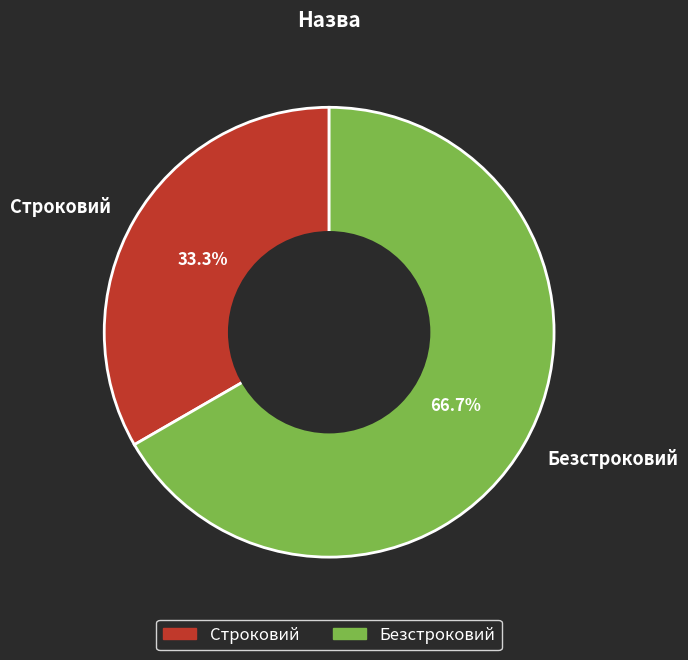

To the nearest percent, what portion does Безстроковий represent?

67%